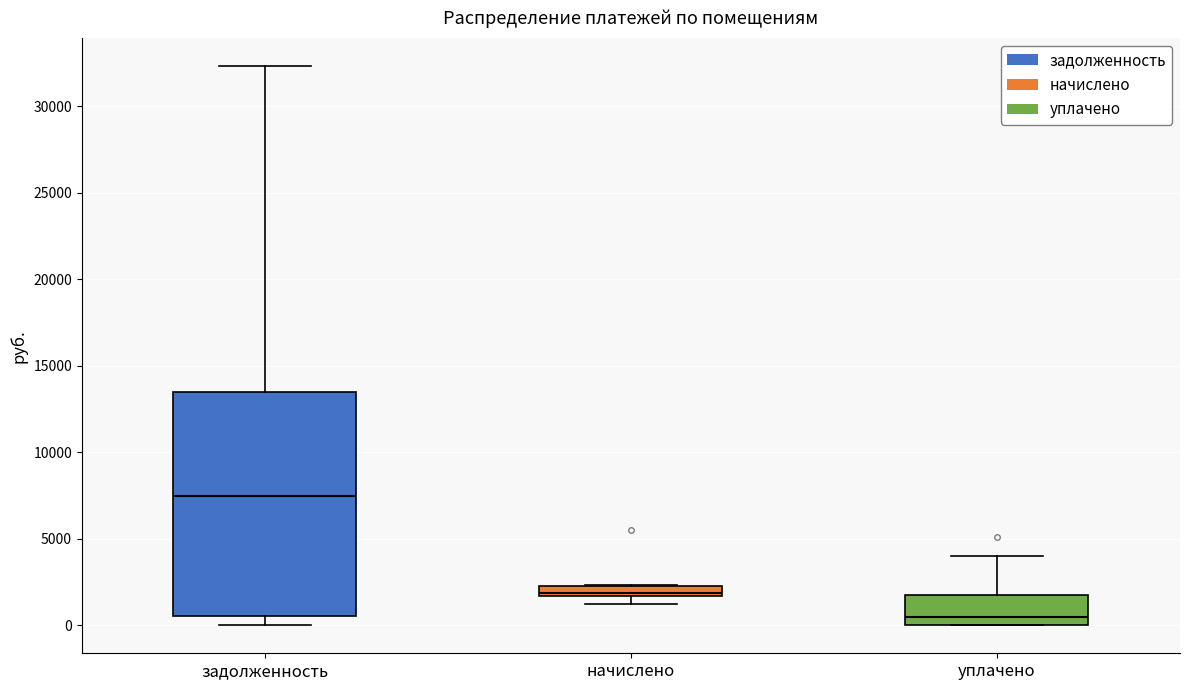

Where is the upper edge of the box for начислено on the y-axis? The values are not printed on the chart, so give them approximately, as read against the axis.

2500